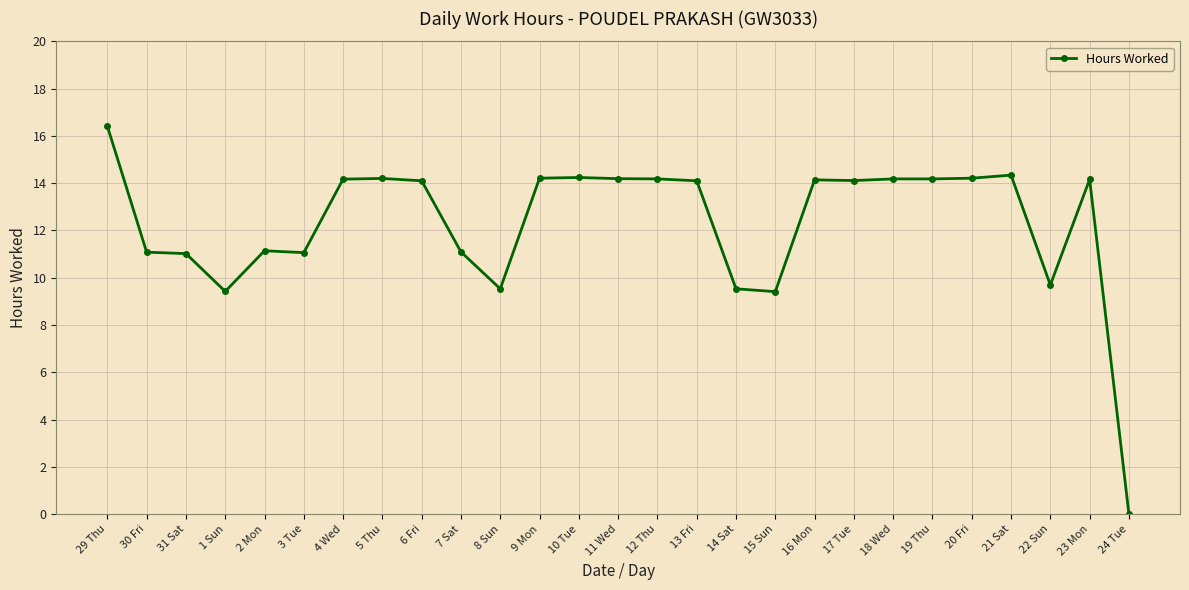

What position from the right is 7 Sat?

18